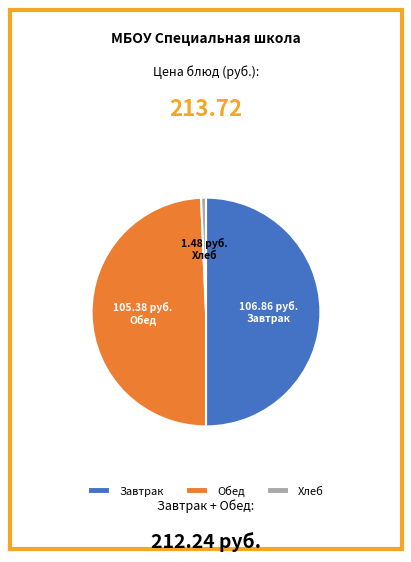

Rank the categories by value from highest to lowest.

Завтрак, Обед, Хлеб